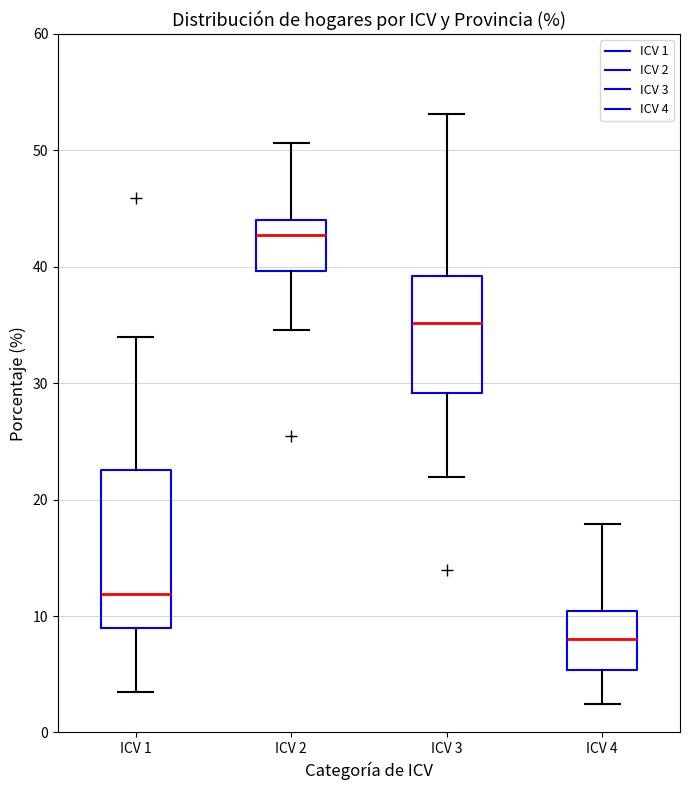

Reading left to right, read every box against the y-axis: the position of its median line, the range the box covers, and the ends of its whiskers. The values are not printed on the chart, so give them approximately, as read against the axis.

ICV 1: median 12, box 9 to 23, whiskers 3 to 34
ICV 2: median 43, box 40 to 44, whiskers 35 to 51
ICV 3: median 35, box 29 to 39, whiskers 22 to 53
ICV 4: median 8, box 5 to 10, whiskers 2 to 18